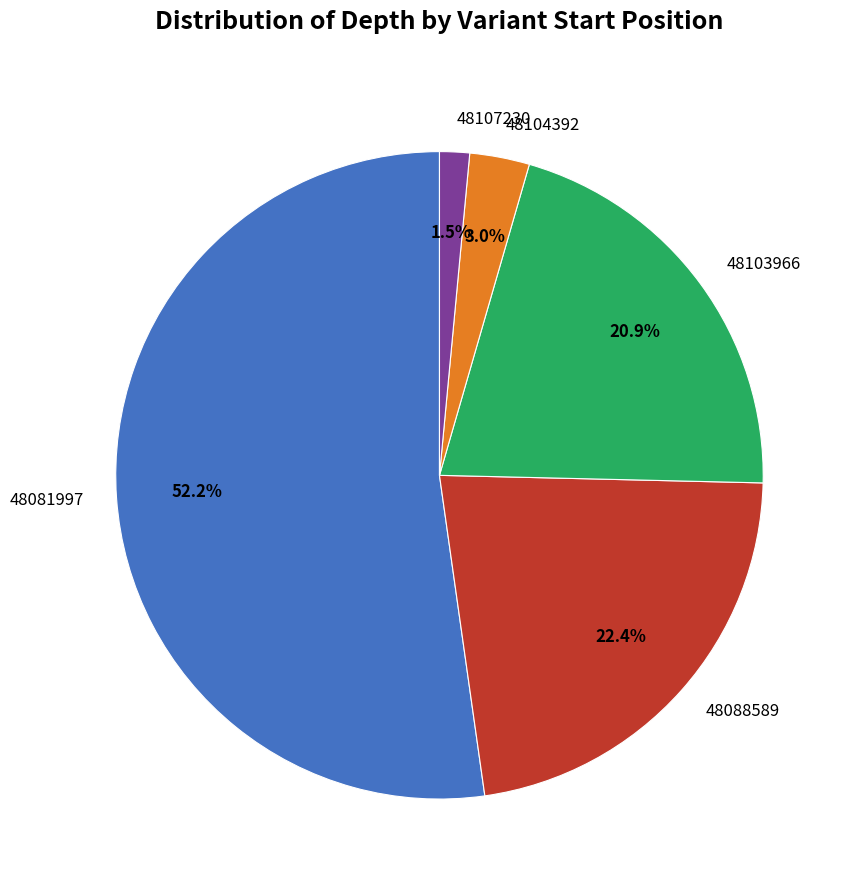

What is the smallest slice in the pie chart?

48107230